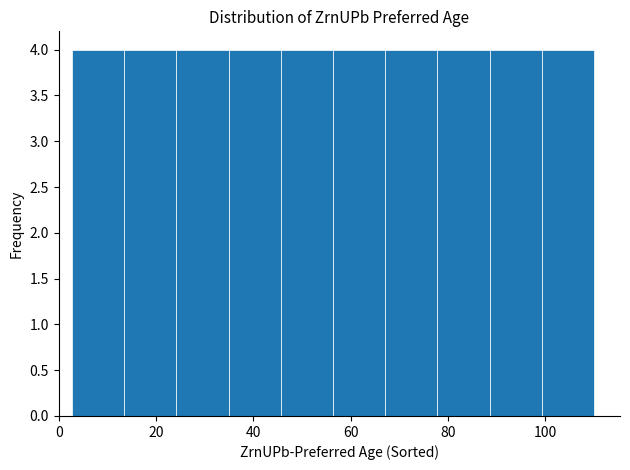

Reading left to right, list every bar in this chart as the range it spans on the x-axis followed by its height. Neither the bar edges nor the heights are printed on the chart, so give them approximately, as read against the axes.

2 to 14: 4
14 to 24: 4
24 to 34: 4
34 to 46: 4
46 to 56: 4
56 to 68: 4
68 to 78: 4
78 to 88: 4
88 to 100: 4
100 to 110: 4